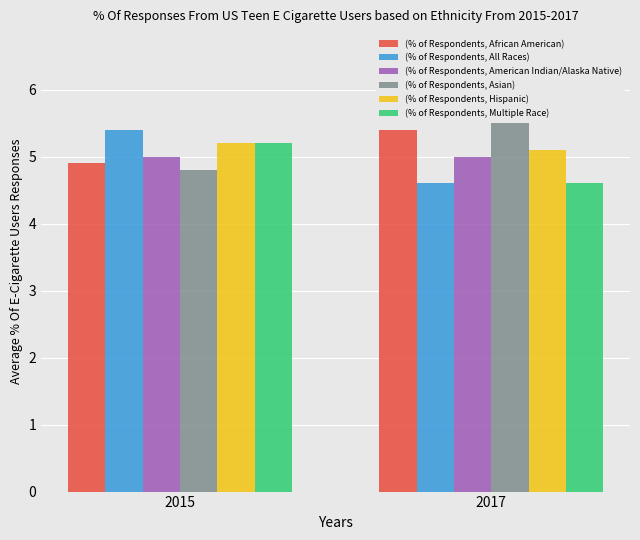

What is the spread (max minus min) of values at 2017?

0.9